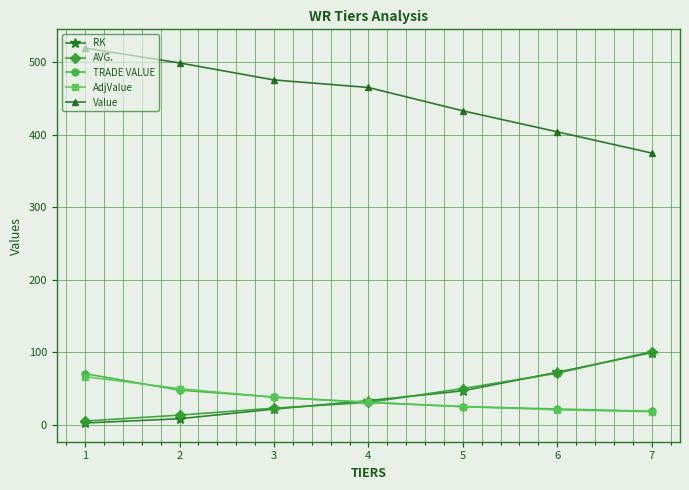

What is the difference between the highest and lowest values at 3?

454.3